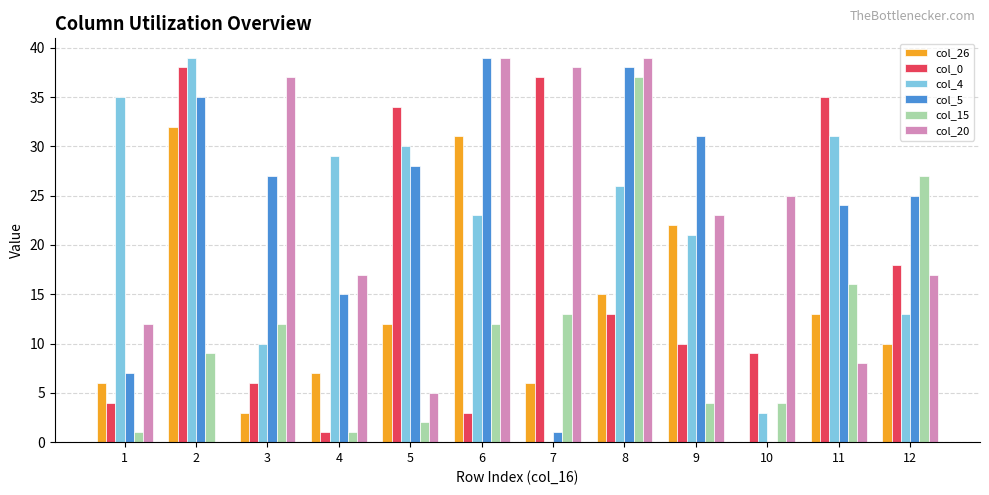

What value does the col_20 series have at 6, to the nearest 10?

40